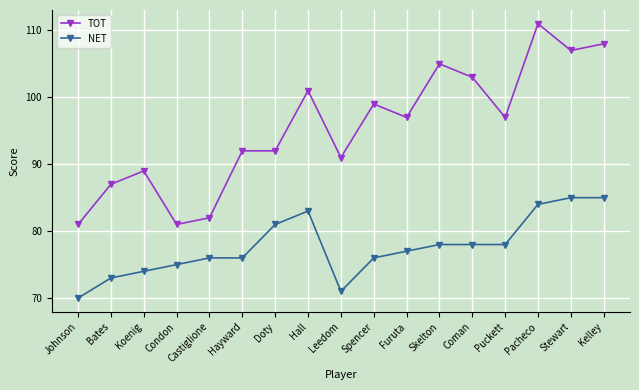

How many values in the TOT series are below 97?

8